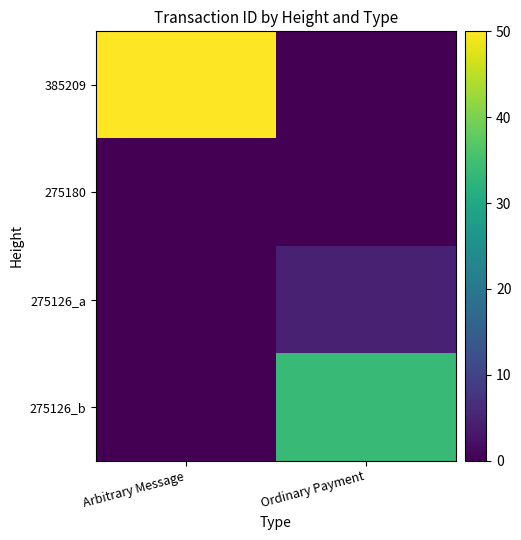

Which has a higher value, Arbitrary Message or Ordinary Payment?

Arbitrary Message